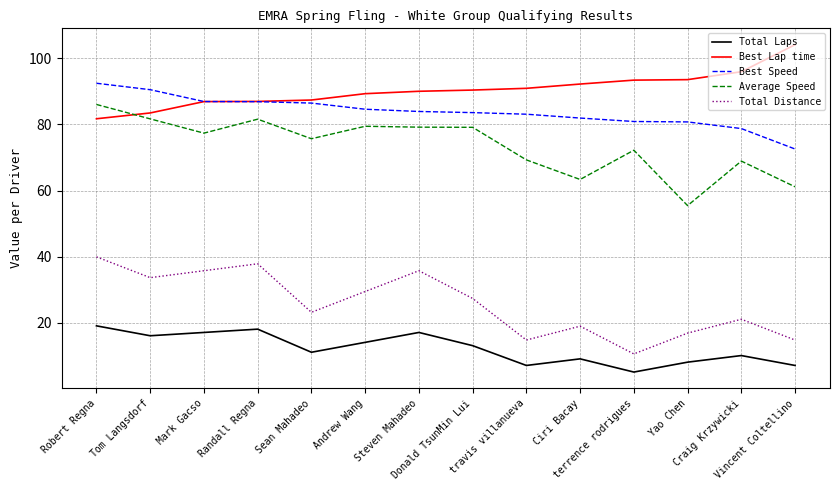

True or false: Best Lap time and Average Speed cross at least once.

True